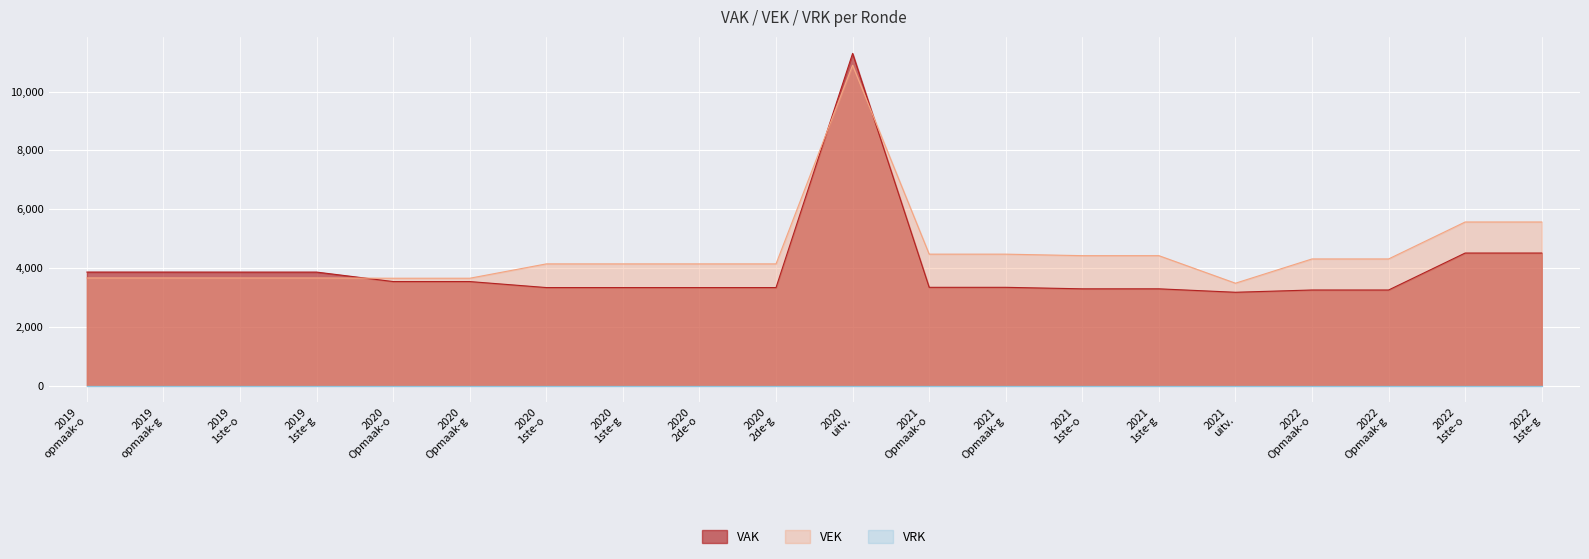

Where do VAK and VEK first cross each other?

2019
1ste-g and 2020
Opmaak-o